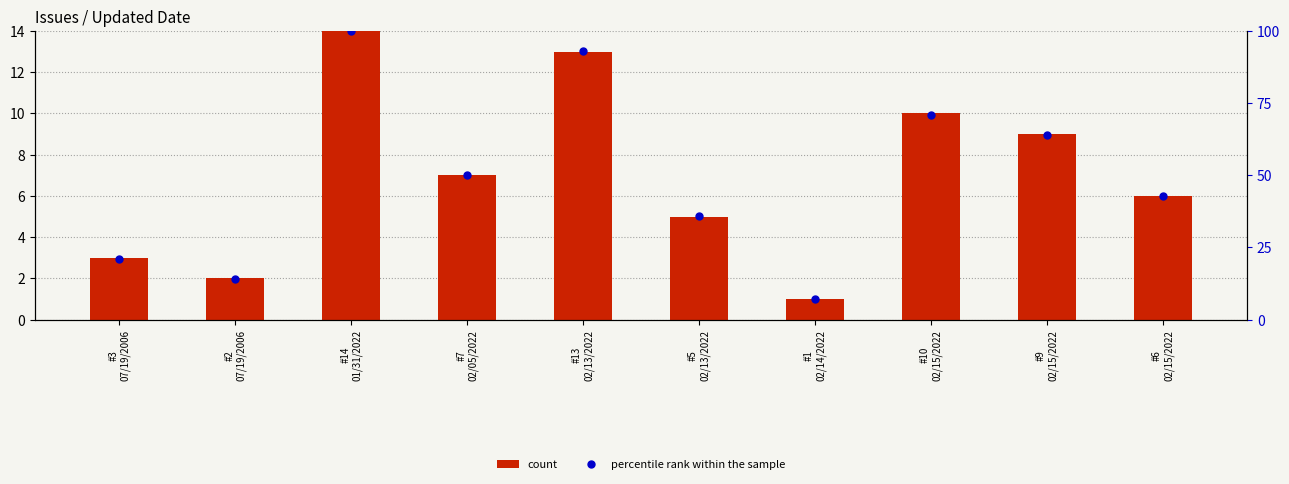

Rank the series by their maximum value, from highest to lowest.

percentile rank within the sample, count